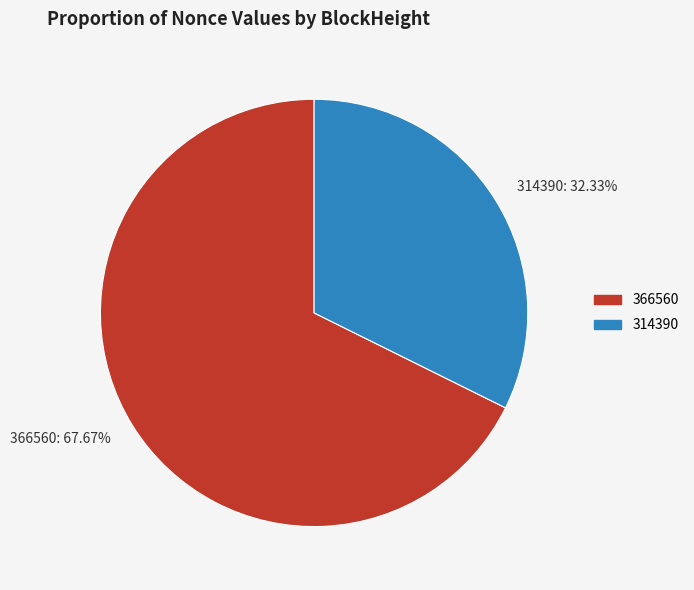

Is there a majority slice in this chart?

Yes